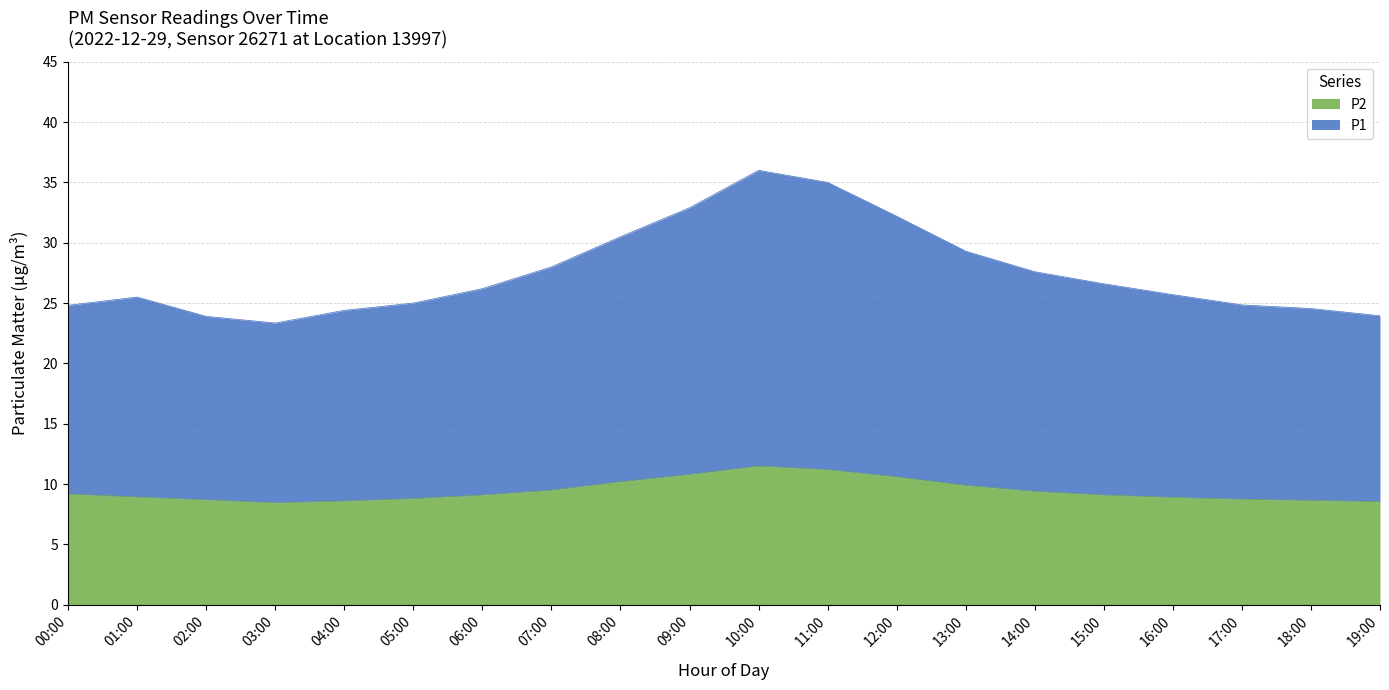

Is the value of P1 at 10:00 greater than the value of P2 at 14:00?

Yes